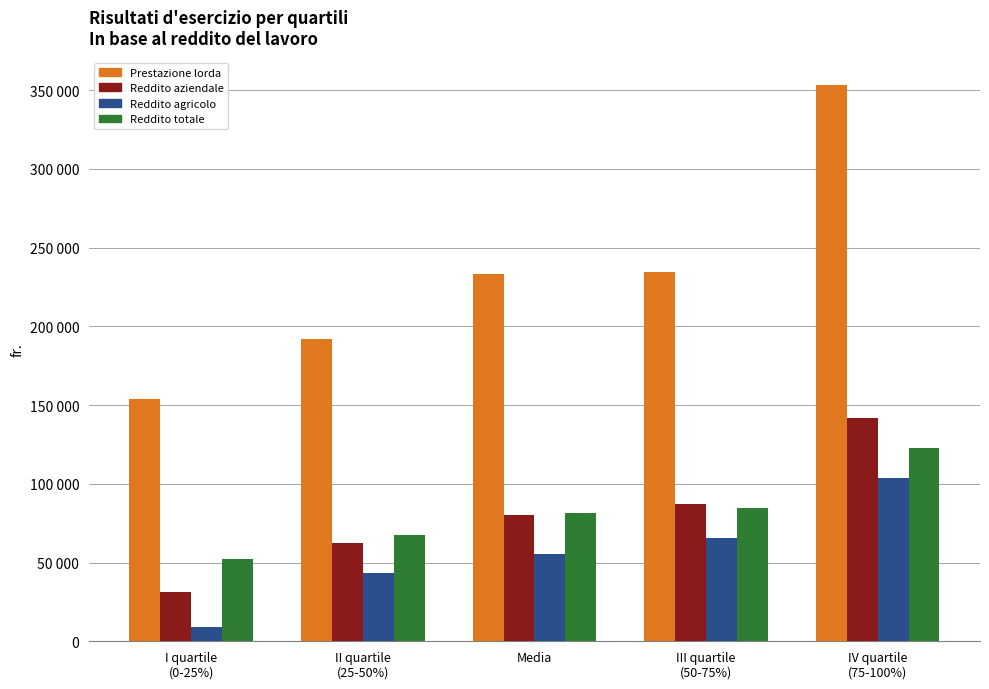

The value of Reddito totale at III quartile
(50-75%) is 84577. True or false?

True